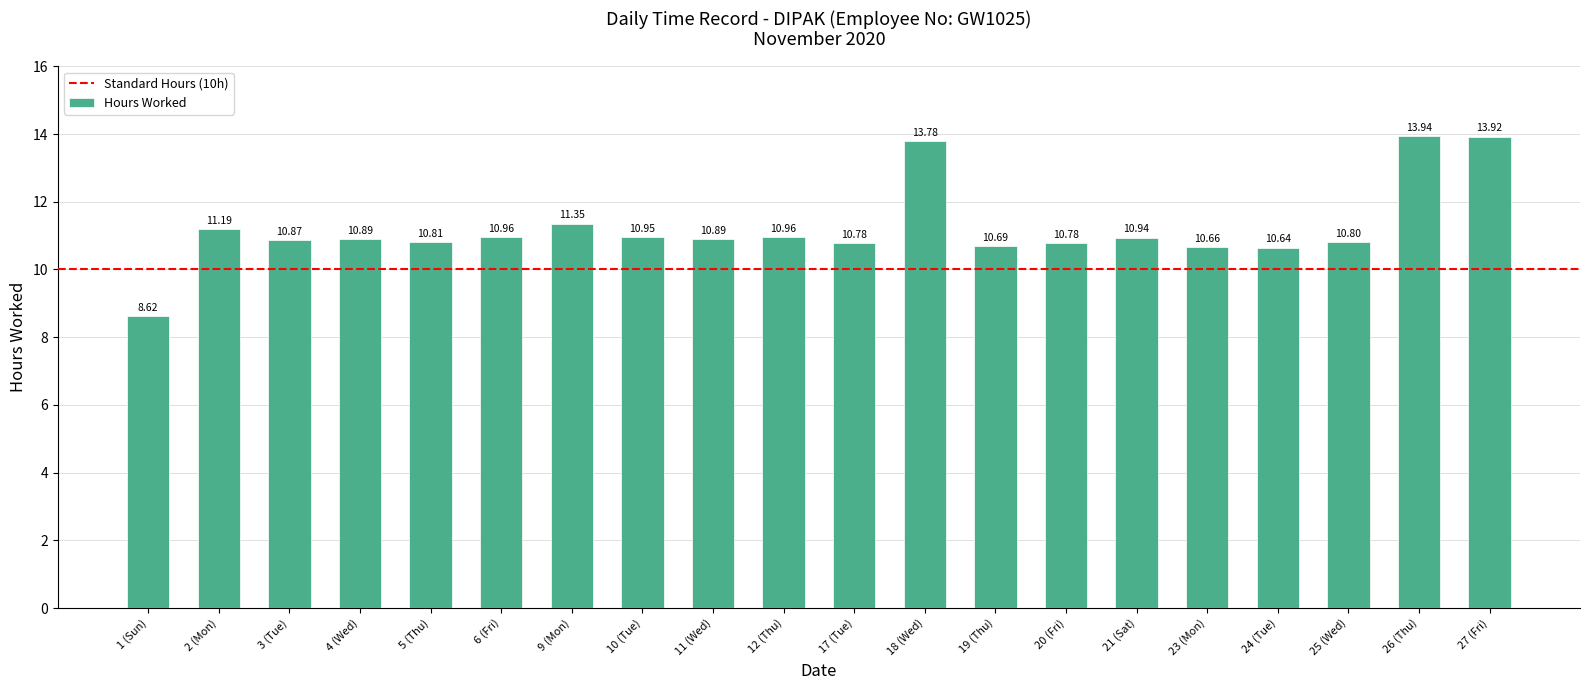

What is the minimum value shown in the chart?

8.6